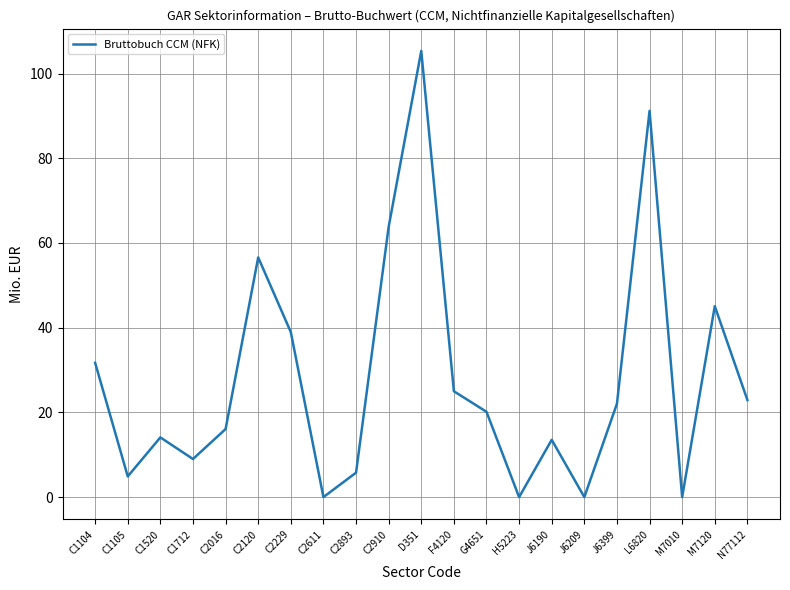

What is the sum of all values?

586.2